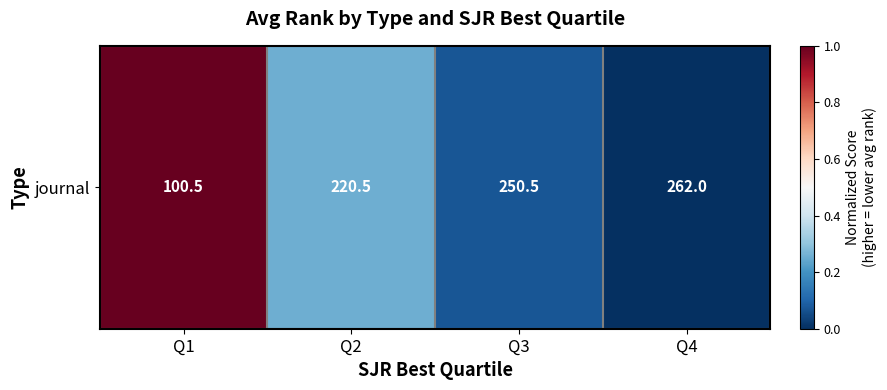

Where is the data nearest to the value 0?

Q4